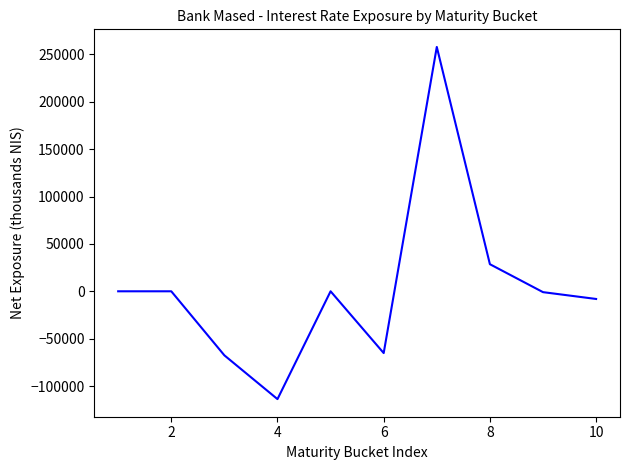

What is the difference between the maximum and minimum values?

371700